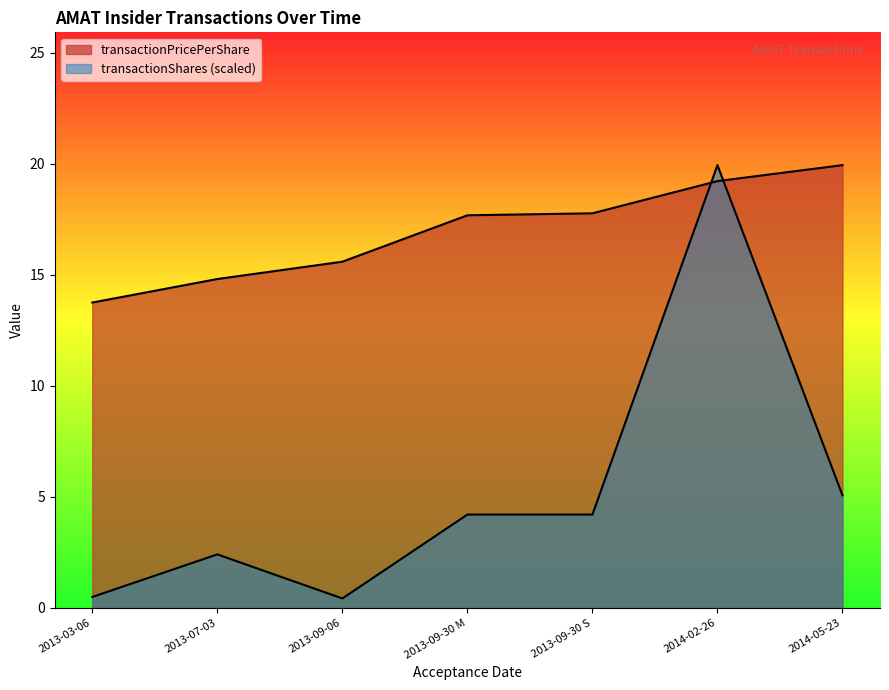

How many data points in transactionShares are above 4?

4